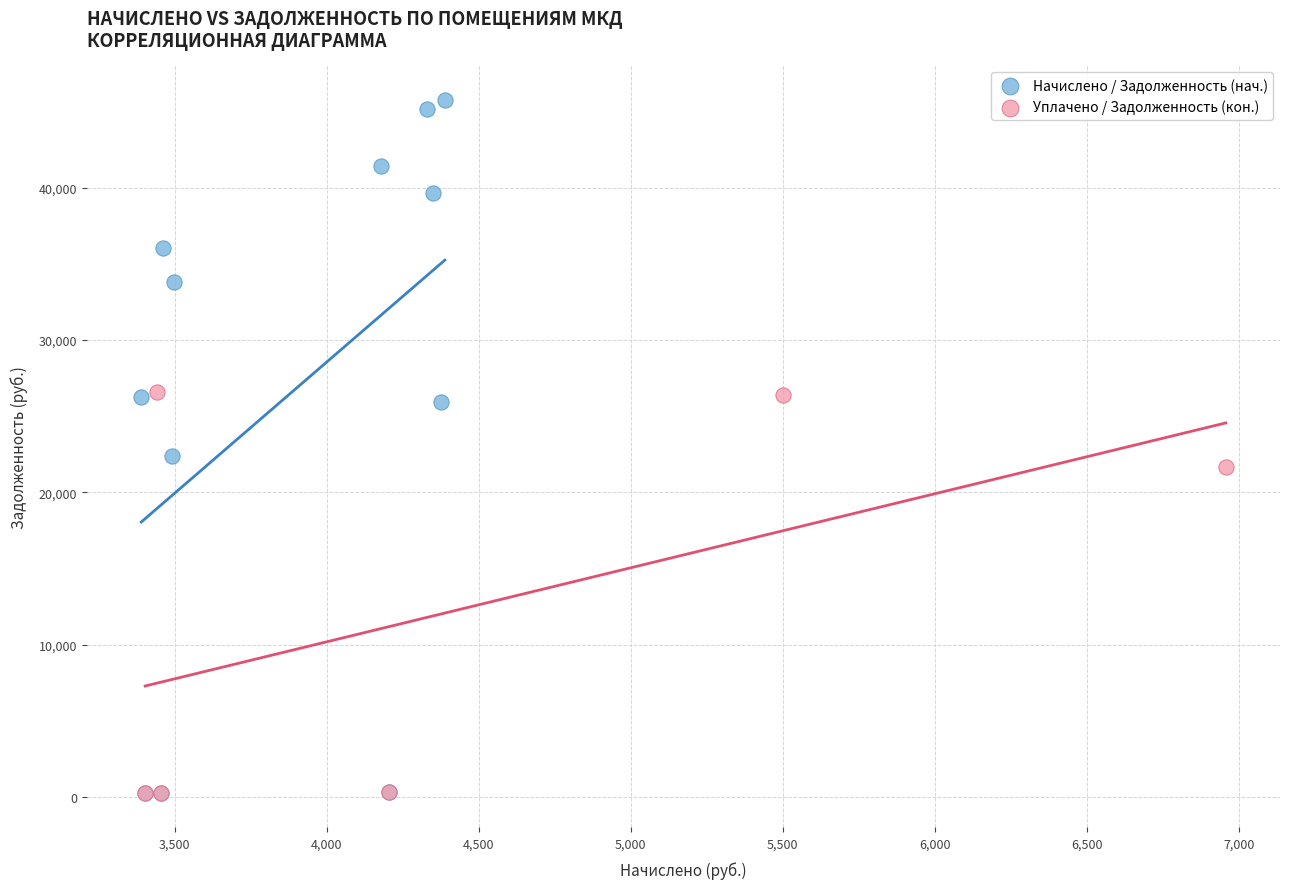

Which series has the largest Y range (max minus min)?

Начислено / Задолженность (нач.)